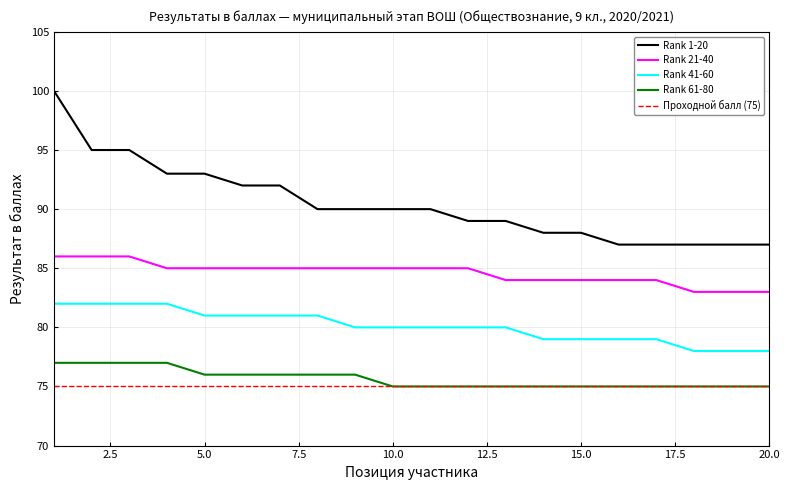

Which series has the largest total across all categories?

Rank 1-20